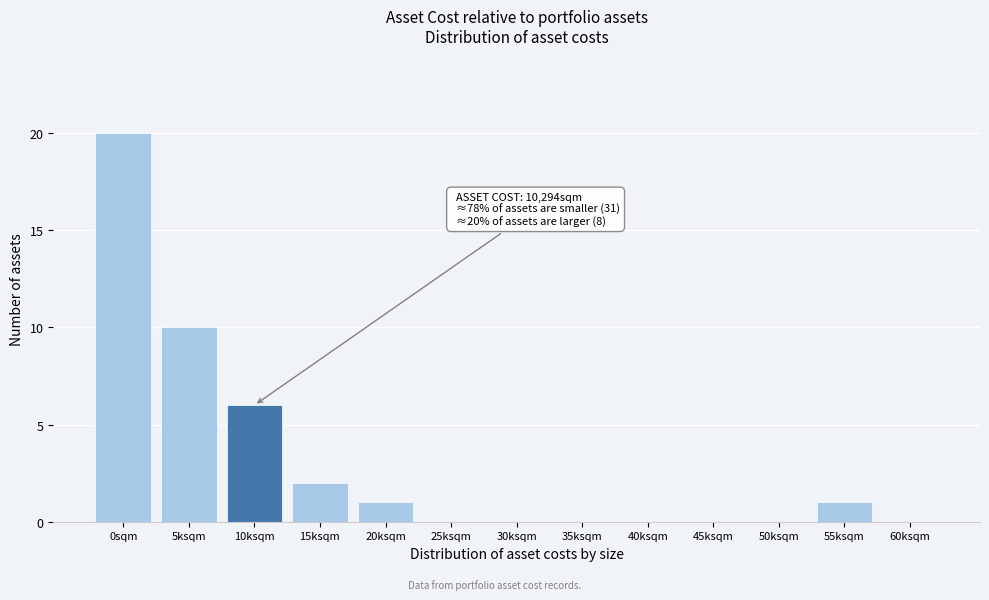

Reading right to left, list all the values displayed in this chart.

60ksqm=0	55ksqm=1	50ksqm=0	45ksqm=0	40ksqm=0	35ksqm=0	30ksqm=0	25ksqm=0	20ksqm=1	15ksqm=2	10ksqm=6	5ksqm=10	0sqm=20